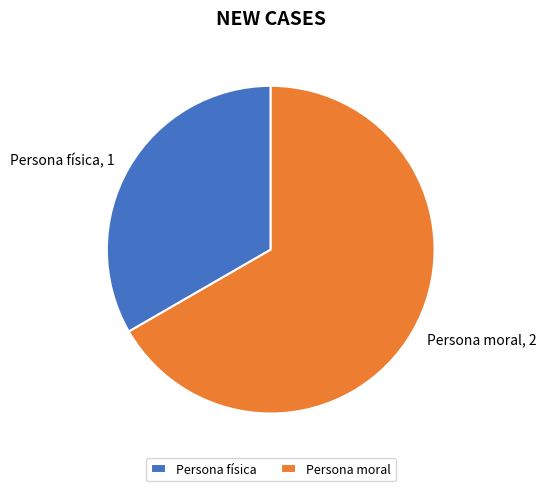

Rank the categories by value from lowest to highest.

Persona física, Persona moral